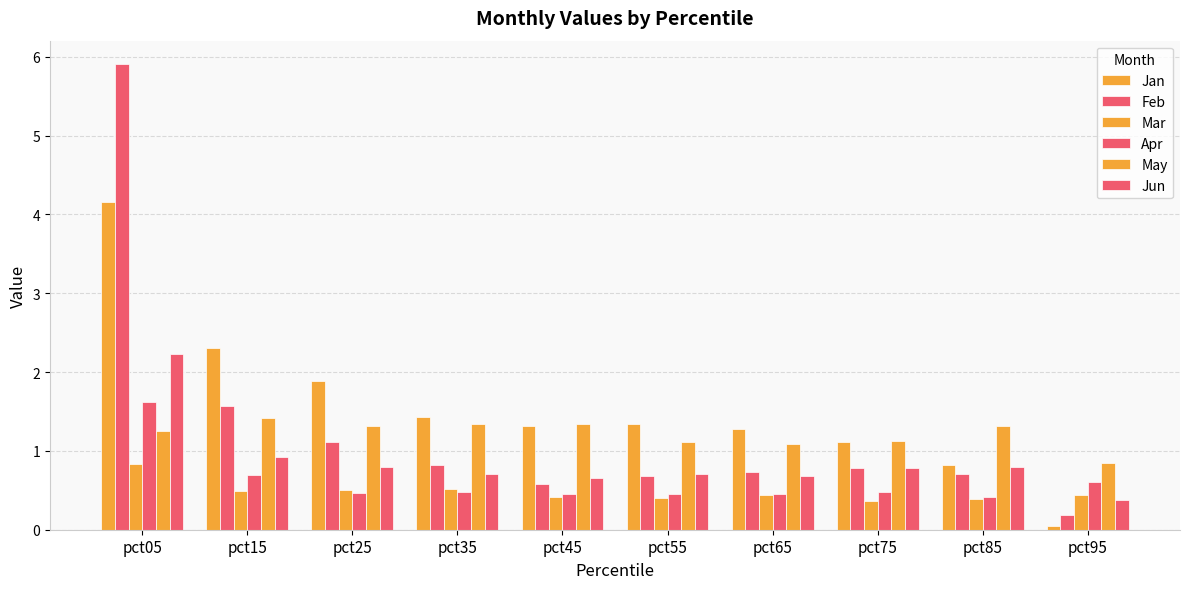

Does the chart contain stacked bars?

No